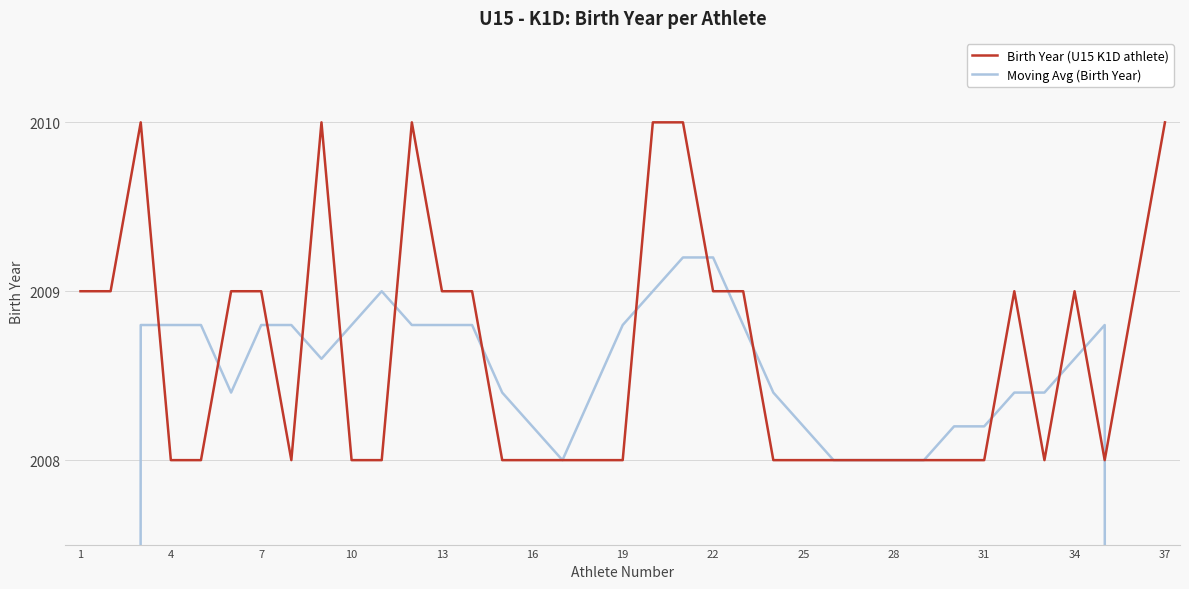

What is the maximum value for Birth Year (U15 K1D athlete)?

2010